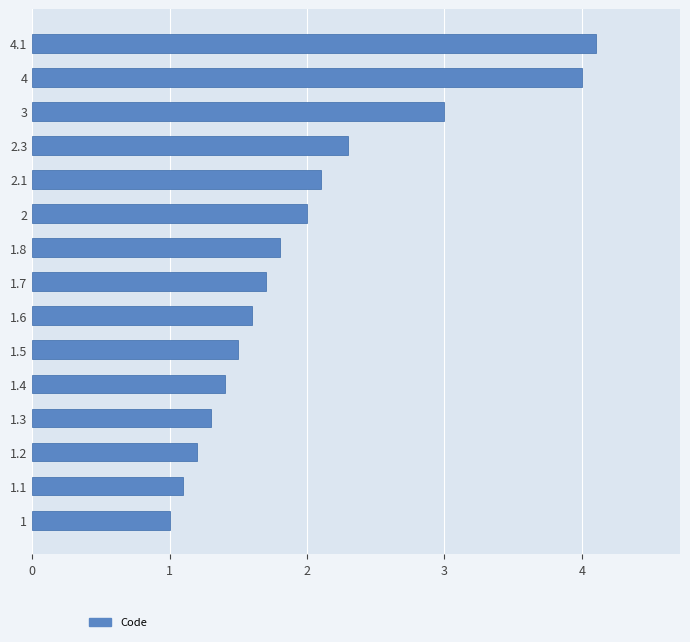

List the labels in order of value, smallest first.

1, 1.1, 1.2, 1.3, 1.4, 1.5, 1.6, 1.7, 1.8, 2, 2.1, 2.3, 3, 4, 4.1